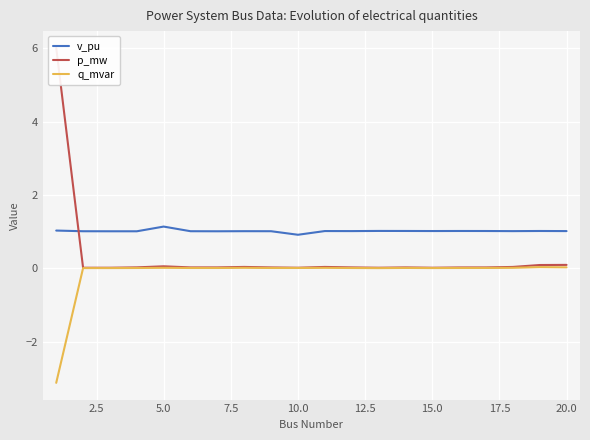

True or false: q_mvar and v_pu intersect in this chart.

False